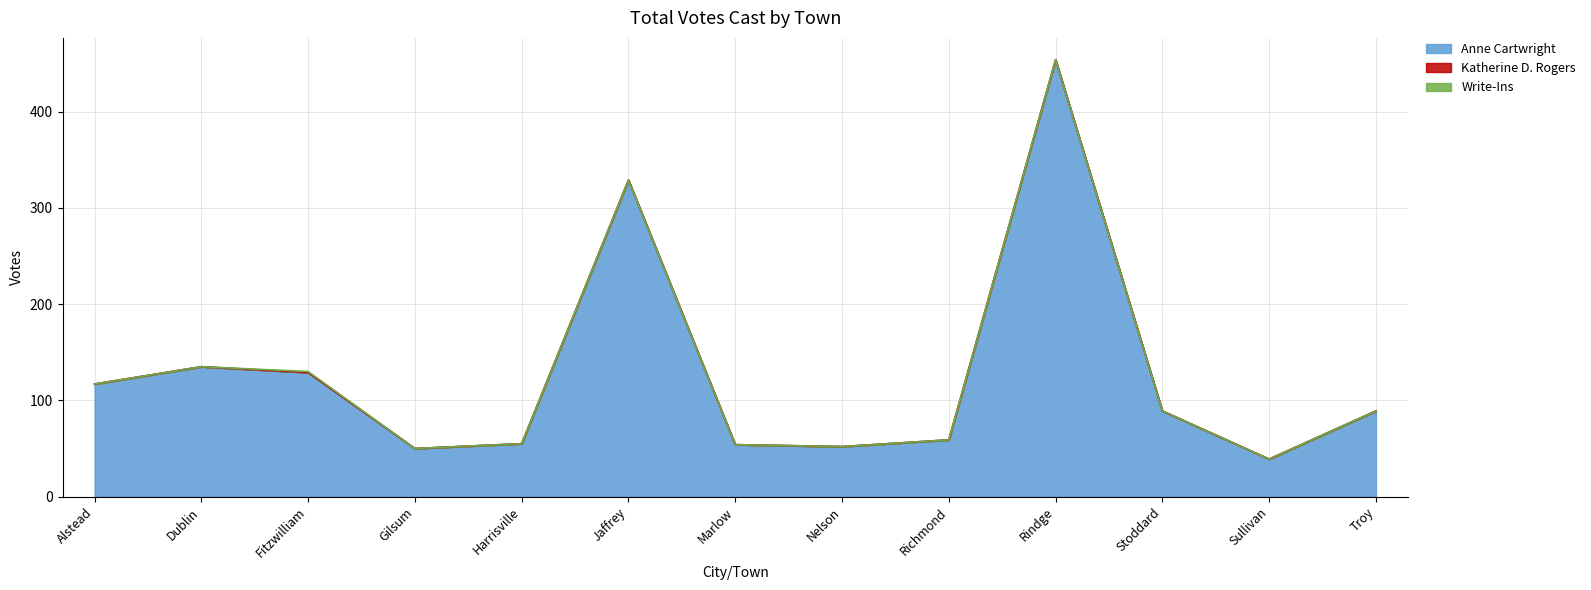

Which has a higher value, Stoddard or Alstead?

Alstead